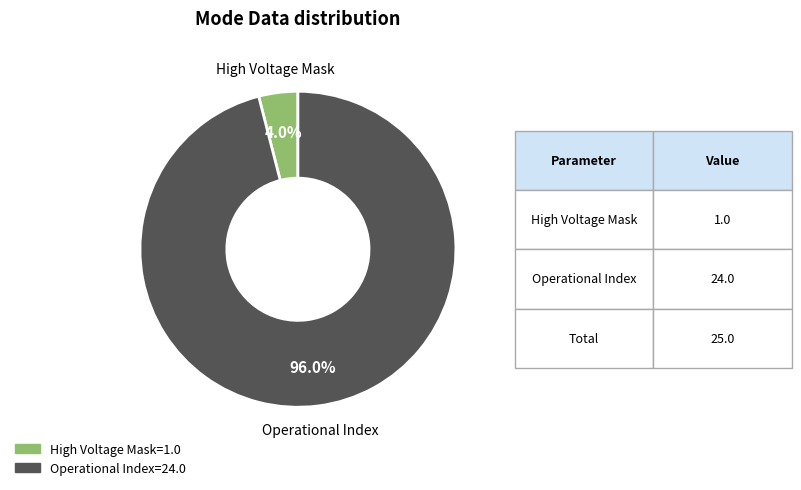

Is there a majority slice in this chart?

Yes